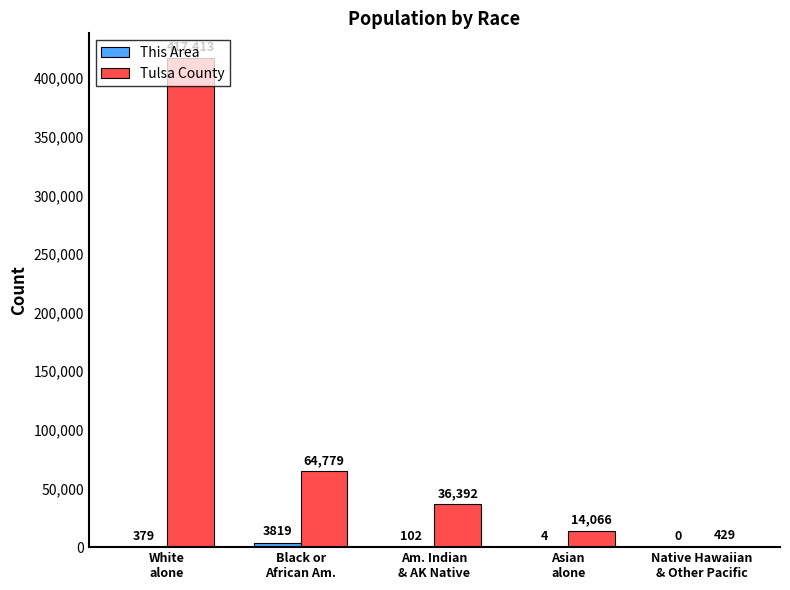

What value does the Tulsa County series have at Asian
alone, to the nearest 10?

14070